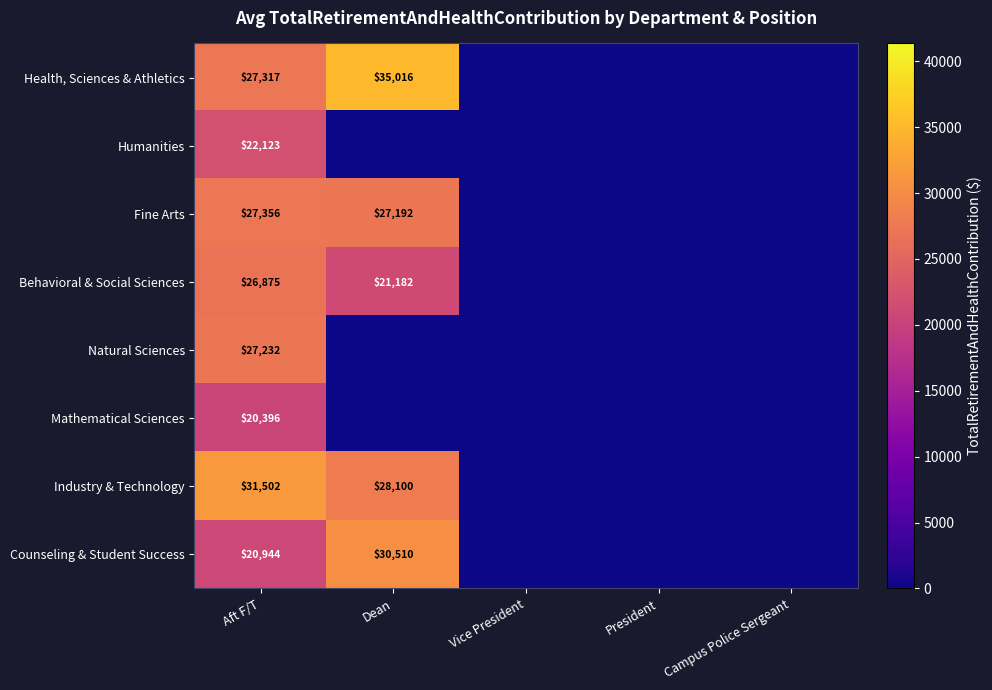

What is the difference between the maximum and minimum values in the Health, Sciences & Athletics series?

35016